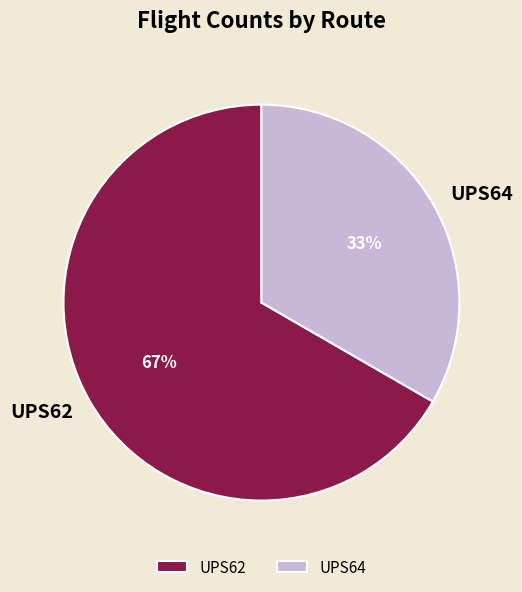

Is there any slice that represents more than half of the pie?

Yes